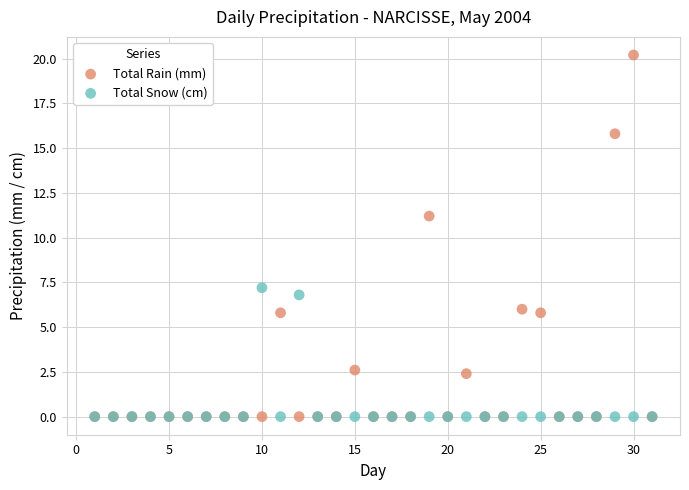

In the Total Rain (mm) series, what Y value is closest to 10?

11.2